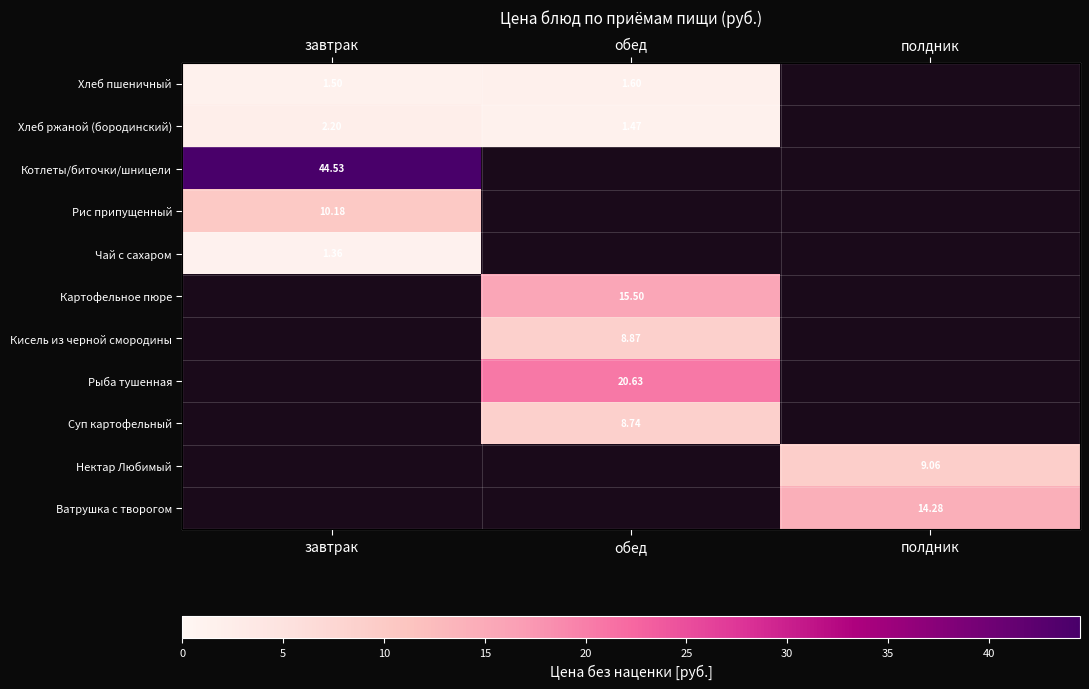

Which category has the lowest value in the Кисель из черной смородины series?

завтрак